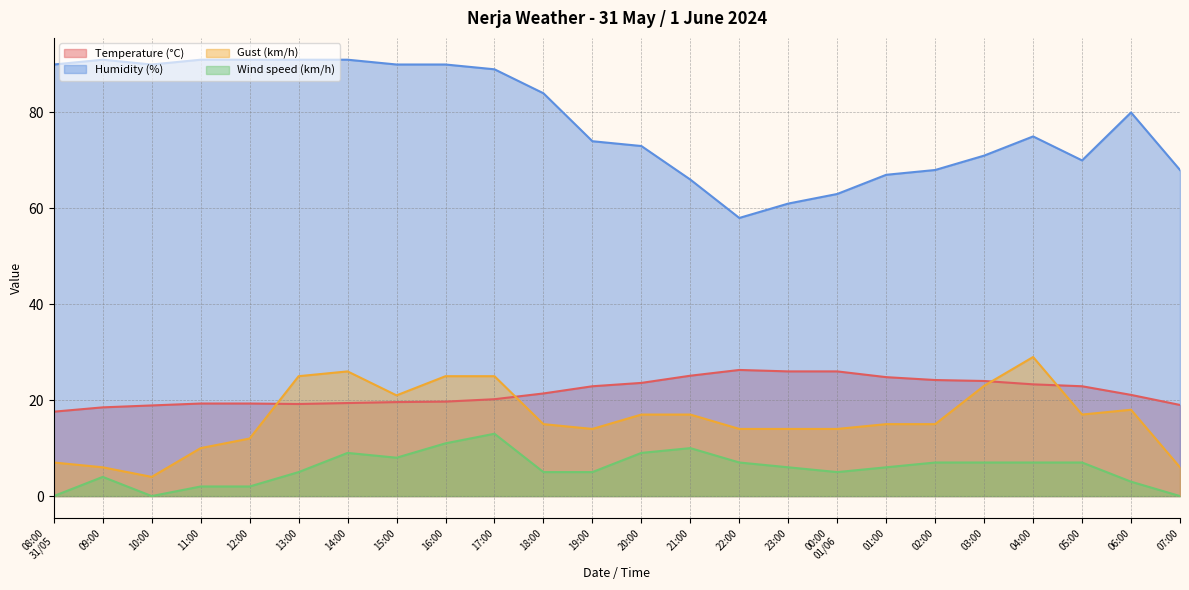

Is the value of Humidity (%) at 03:00 greater than the value of Wind speed (km/h) at 12:00?

Yes